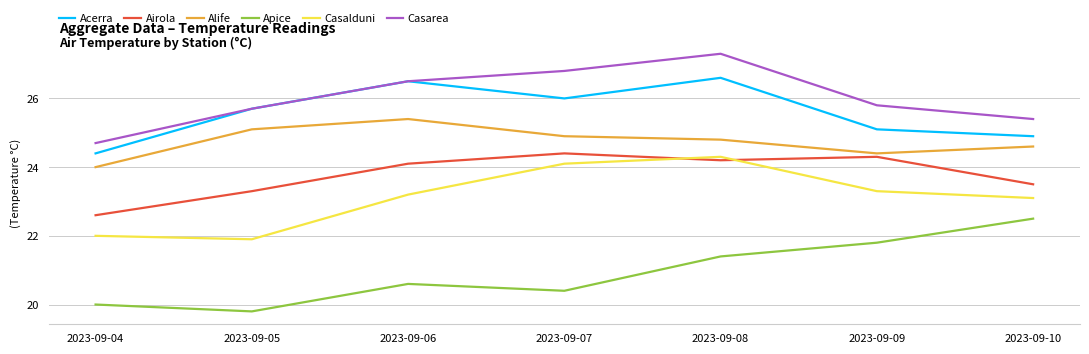

What are all the series names shown in the legend?

Acerra, Airola, Alife, Apice, Casalduni, Casarea